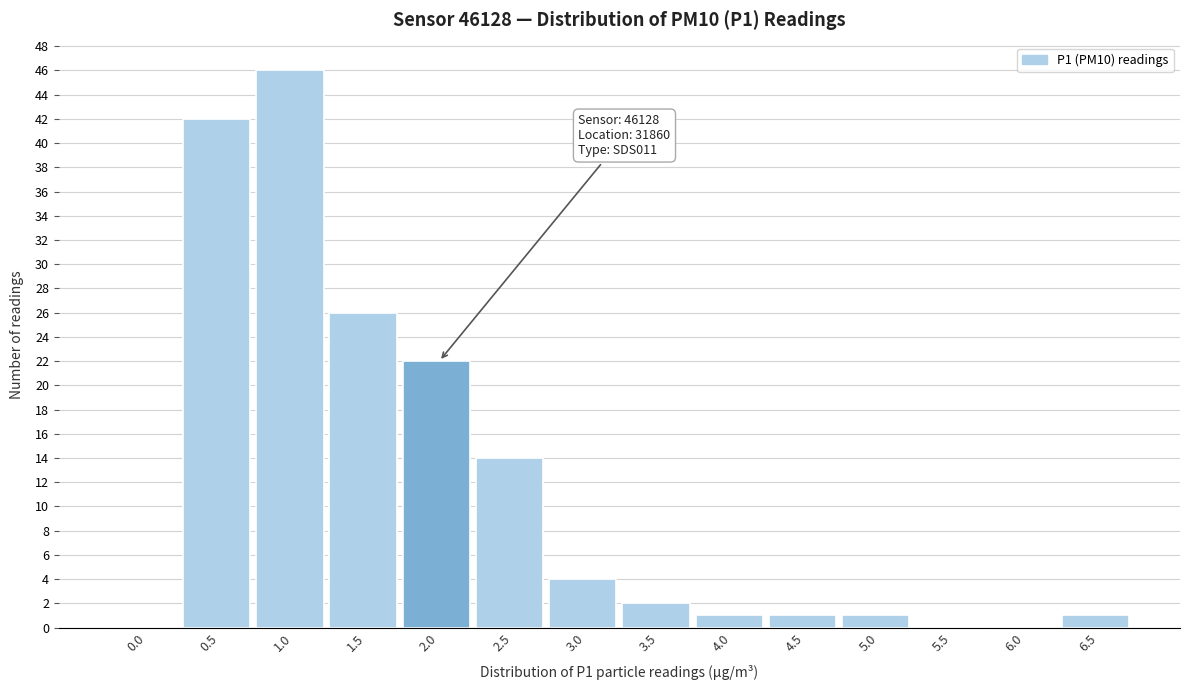

Reading left to right, extract all data points from this chart.

0.0=0	0.5=42	1.0=46	1.5=26	2.0=22	2.5=14	3.0=4	3.5=2	4.0=1	4.5=1	5.0=1	5.5=0	6.0=0	6.5=1